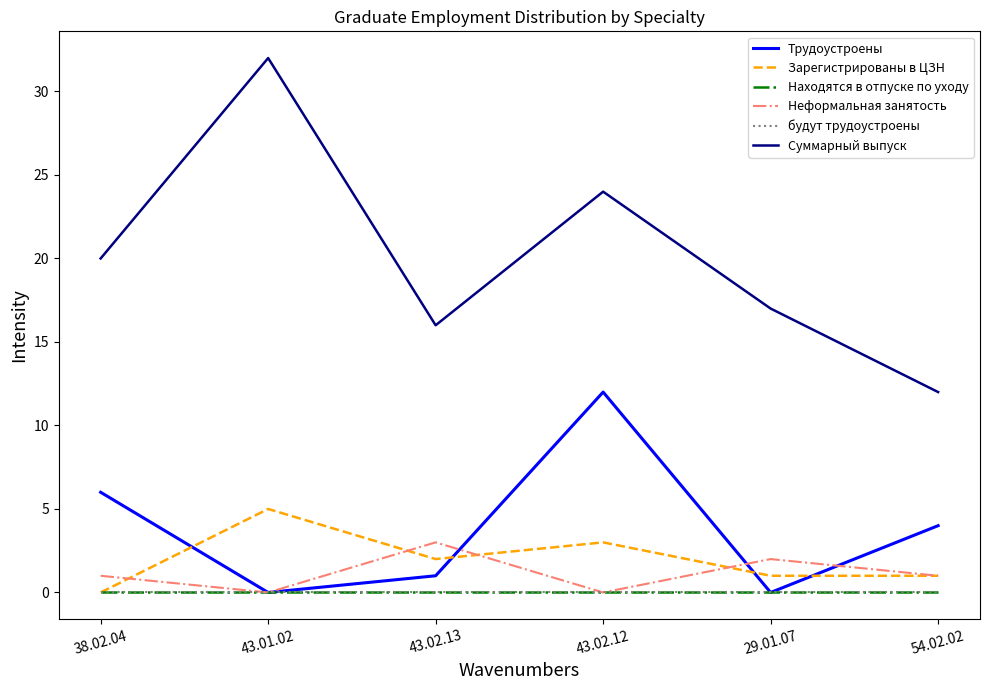

What is the sum of the Трудоустроены values at 43.02.12 and 43.02.13?

13